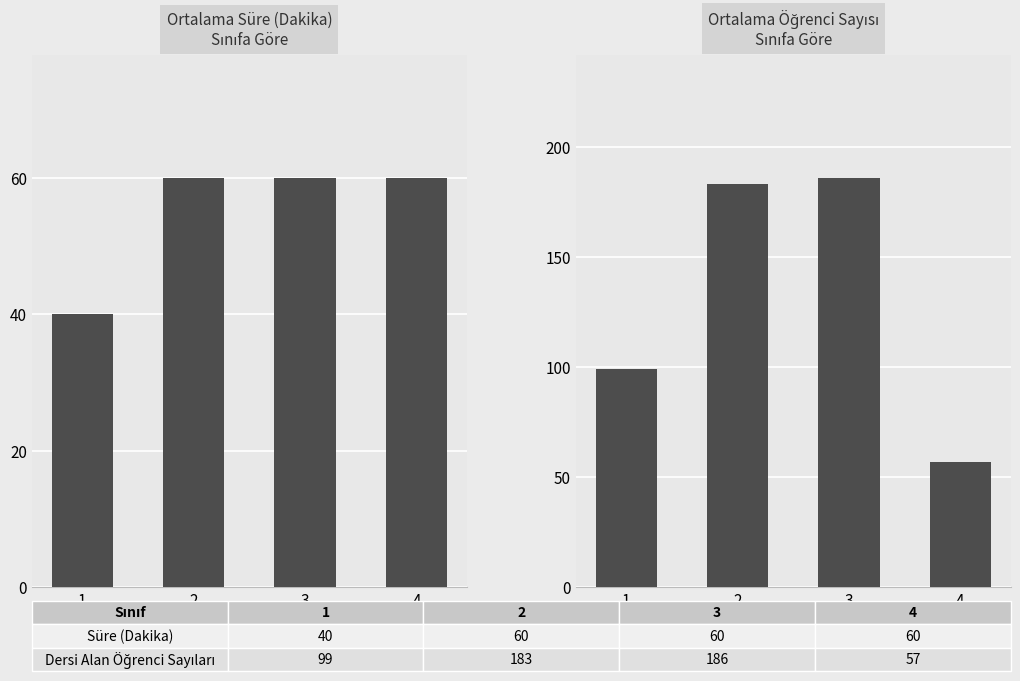

The Süre (Dakika) series shows 53 at 1. True or false?

False